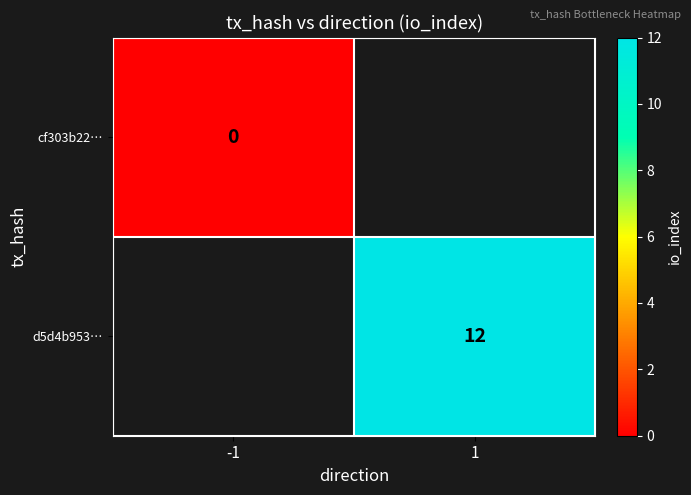

True or false: d5d4b953… has a value of 3 at 1.

False